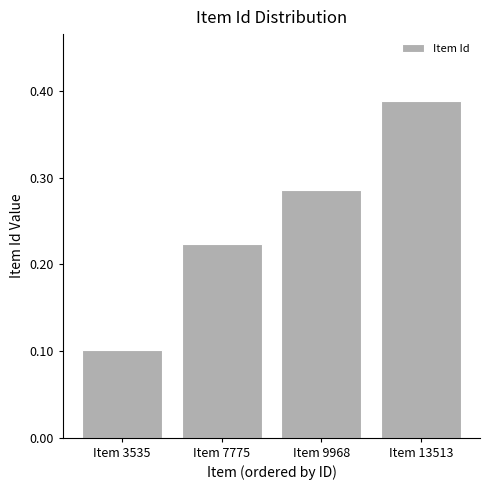

True or false: the data shows 0.2 at Item 9968.

False